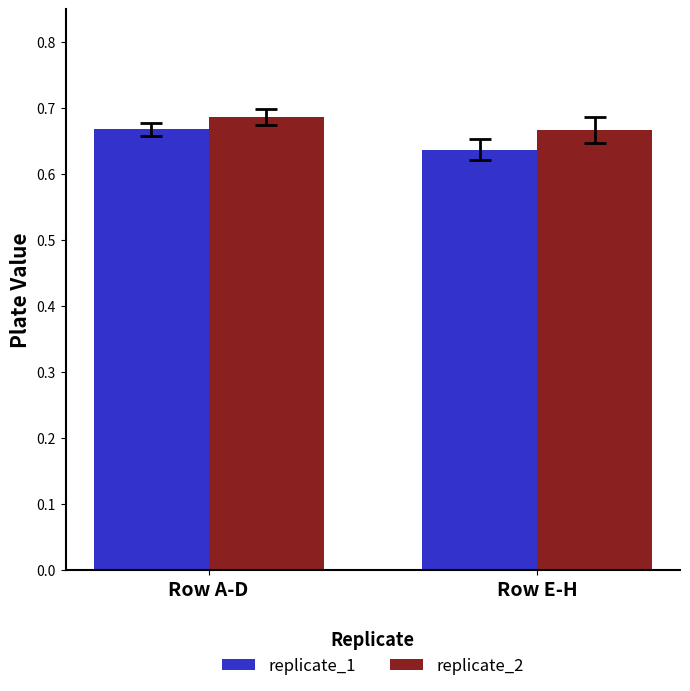

Rank the series by their average value, from highest to lowest.

replicate_2, replicate_1